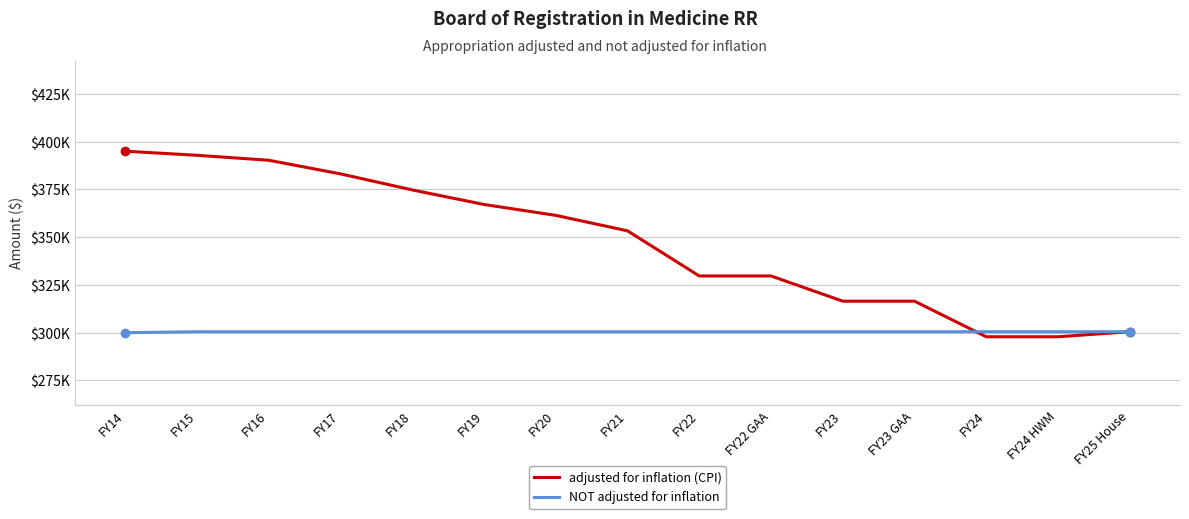

Reading left to right, extract all data points from this chart.

adjusted for inflation (CPI): FY14=394998	FY15=392849	FY16=390256	FY17=383129	FY18=374728	FY19=367117	FY20=361406	FY21=353318	FY22=329700	FY22 GAA=329700	FY23=316487	FY23 GAA=316487	FY24=297870	FY24 HWM=297870	FY25 House=300503
NOT adjusted for inflation: FY14=300000	FY15=300503	FY16=300503	FY17=300503	FY18=300503	FY19=300503	FY20=300503	FY21=300503	FY22=300503	FY22 GAA=300503	FY23=300503	FY23 GAA=300503	FY24=300503	FY24 HWM=300503	FY25 House=300503